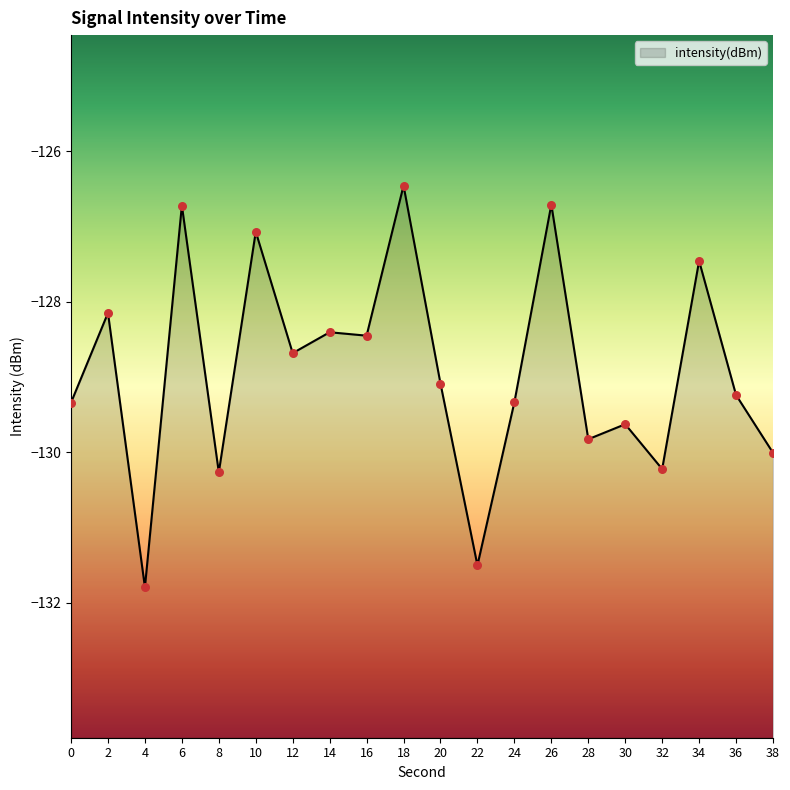

What is the change in value from 16 to 38?

-1.6